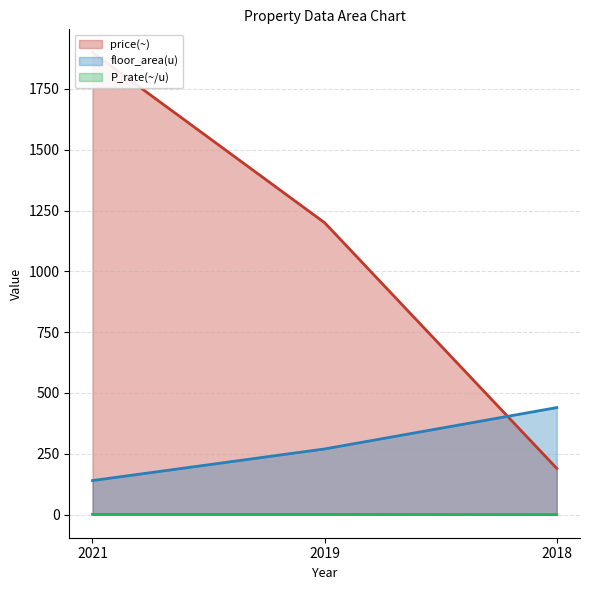

How many values in the floor_area(u) series are below 270?

1